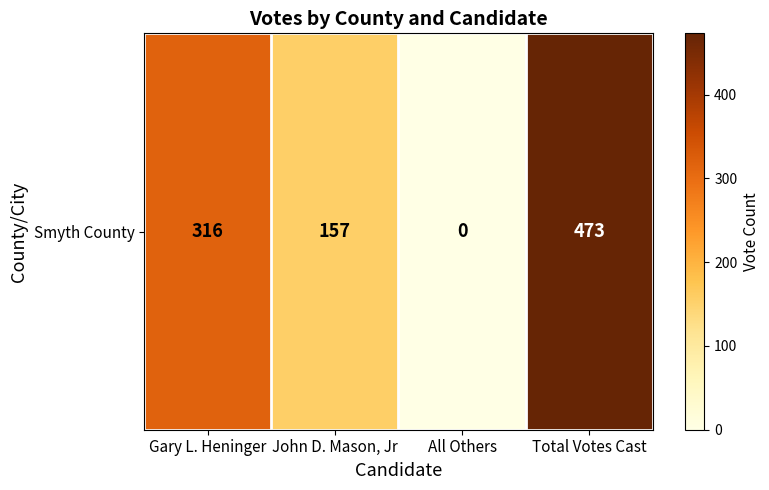

How many values are below 316?

2